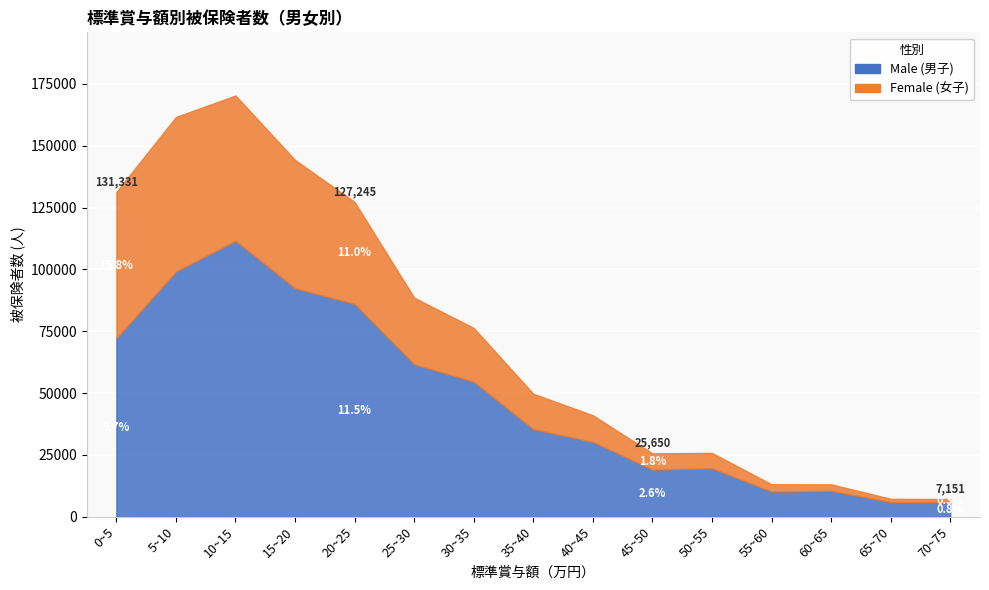

What value does the Female (人数) series have at 30~35, to the nearest 100?

21700